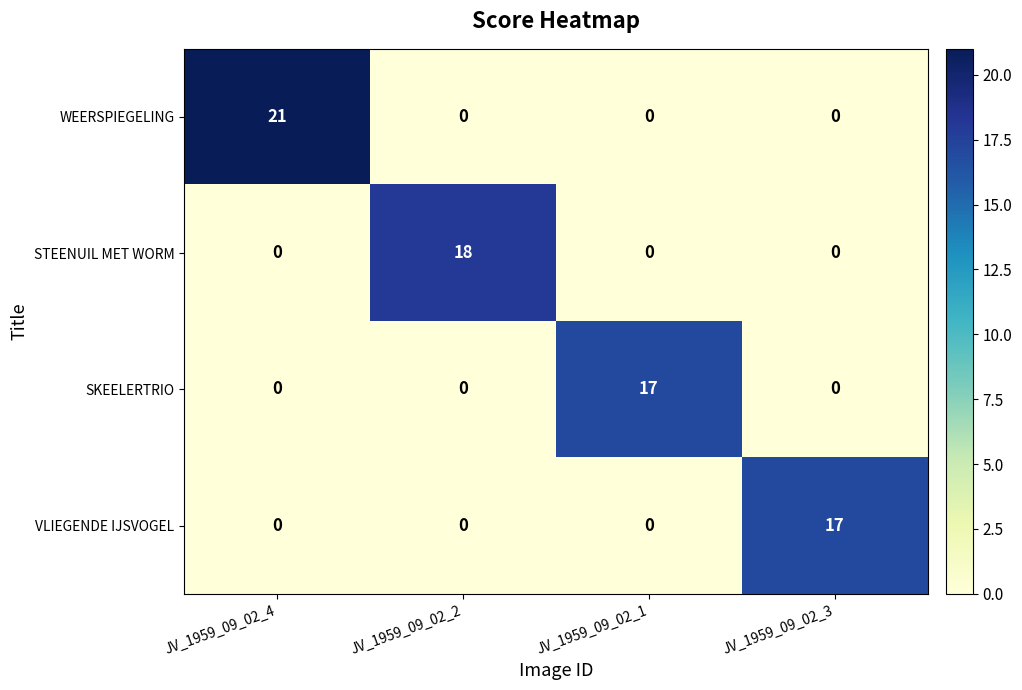

What is the difference between the VLIEGENDE IJSVOGEL values at JV_1959_09_02_3 and JV_1959_09_02_4?

17